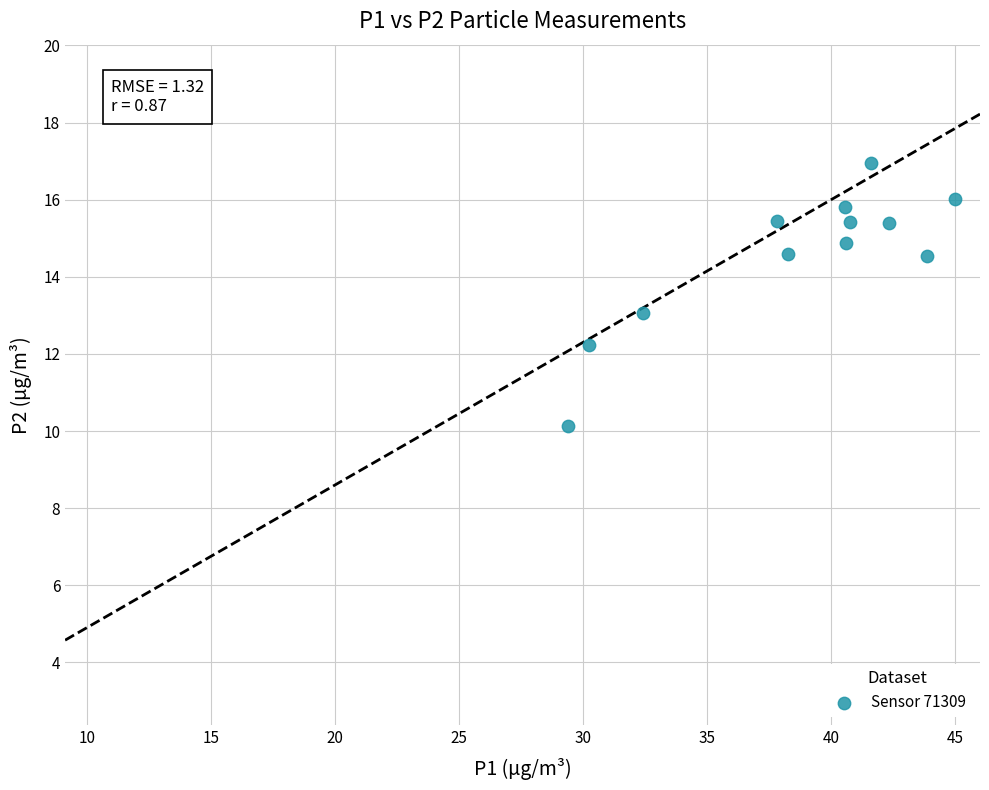

What is the average X value?

38.6